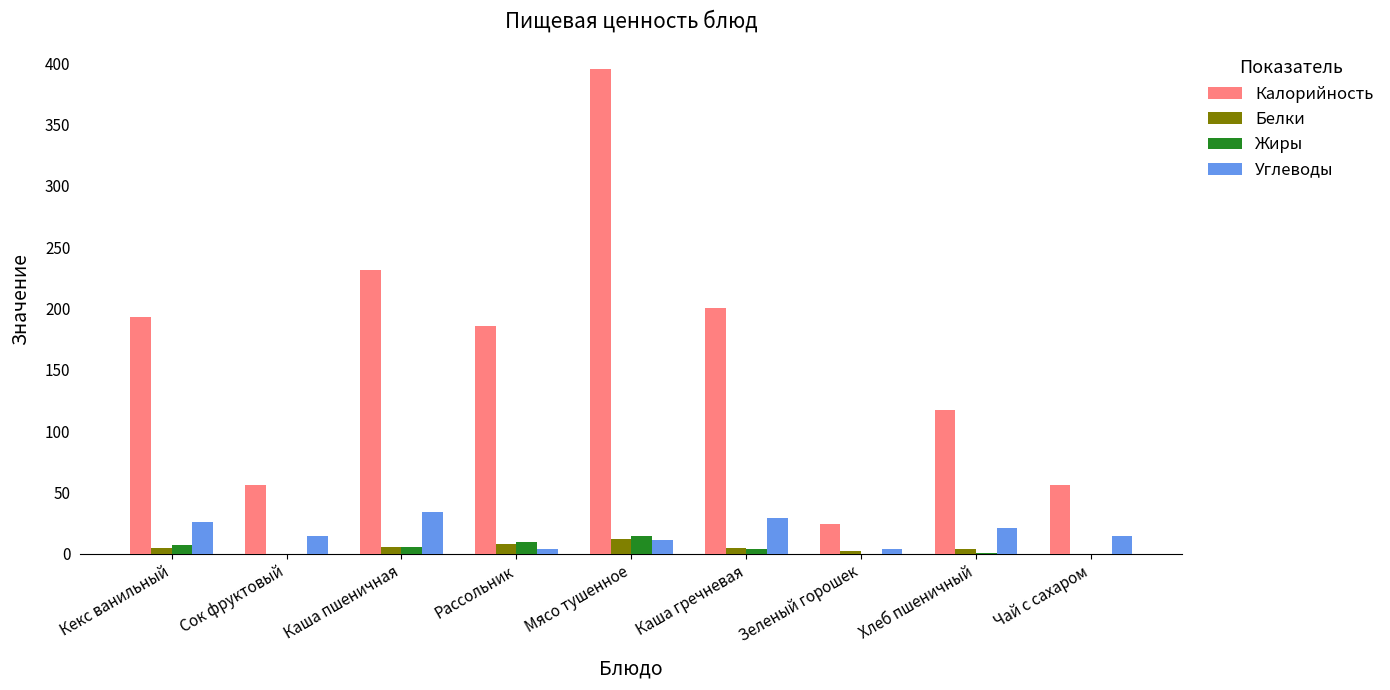

What is the greatest value displayed?

395.5